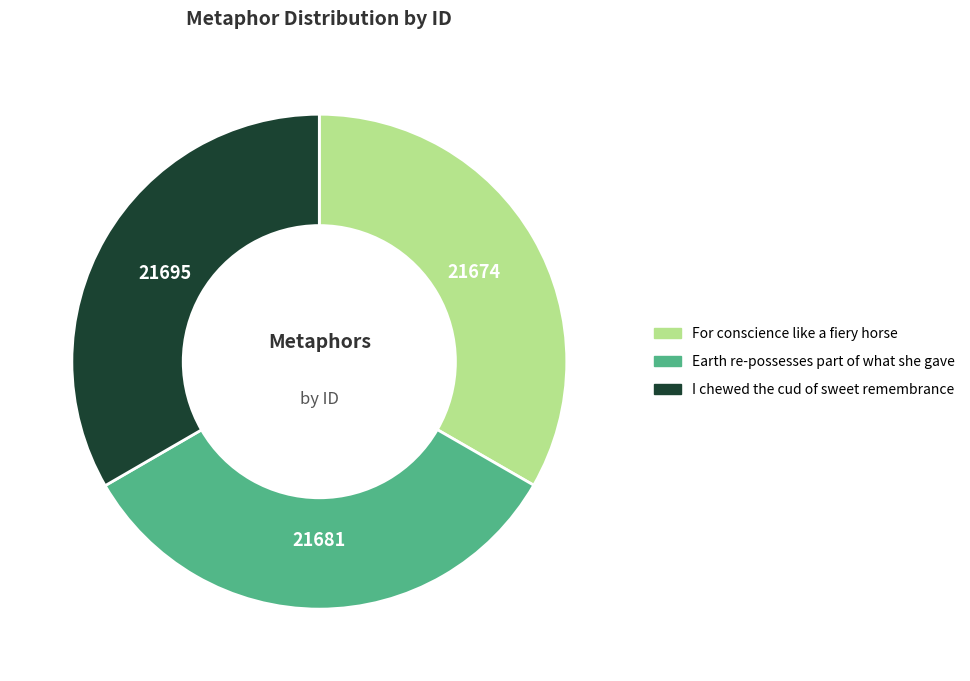

Do For conscience like a fiery horse and I chewed the cud of sweet remembrance together represent more than half of the pie?

Yes